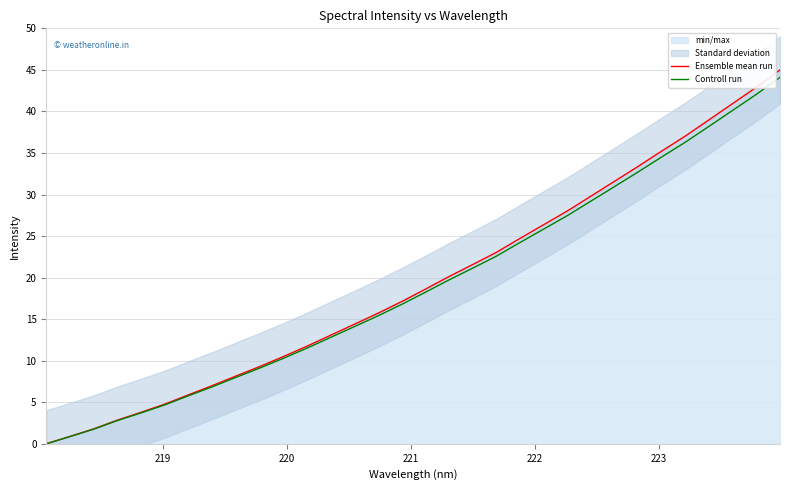

What is the difference between the maximum and second lowest values in the Ensemble mean run series?

44.1